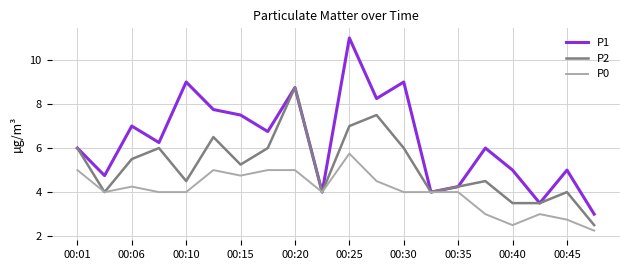

Rank the series by their maximum value, from highest to lowest.

P1, P2, P0